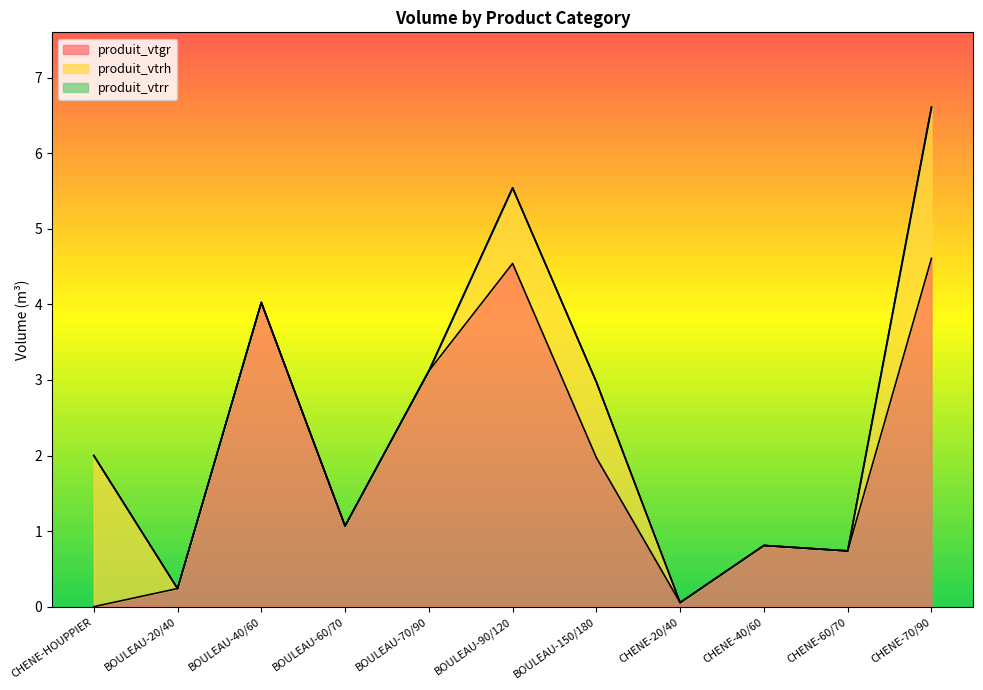

At which label does produit_vtgr first exceed 1?

BOULEAU-40/60